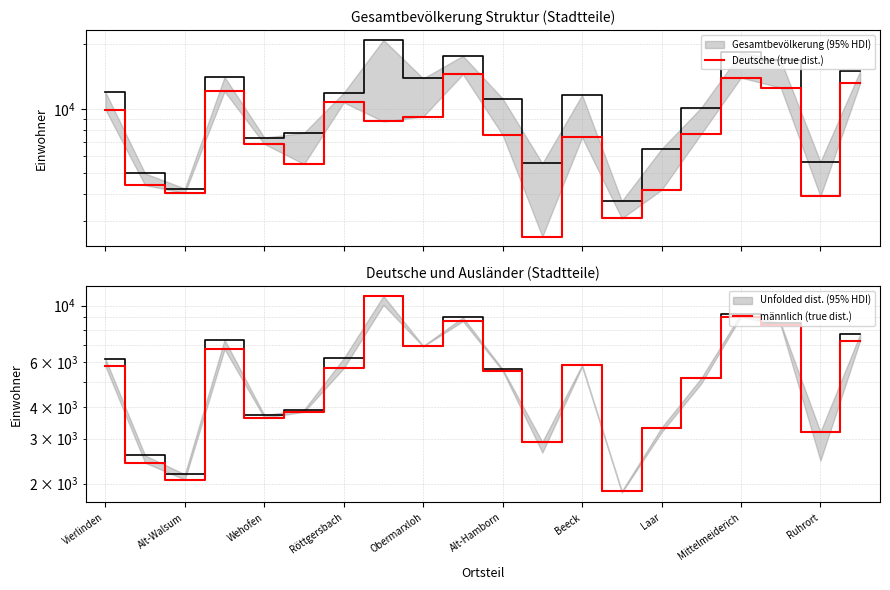

True or false: männlich (true dist.) has more than 2 points higher than both neighbors.

True